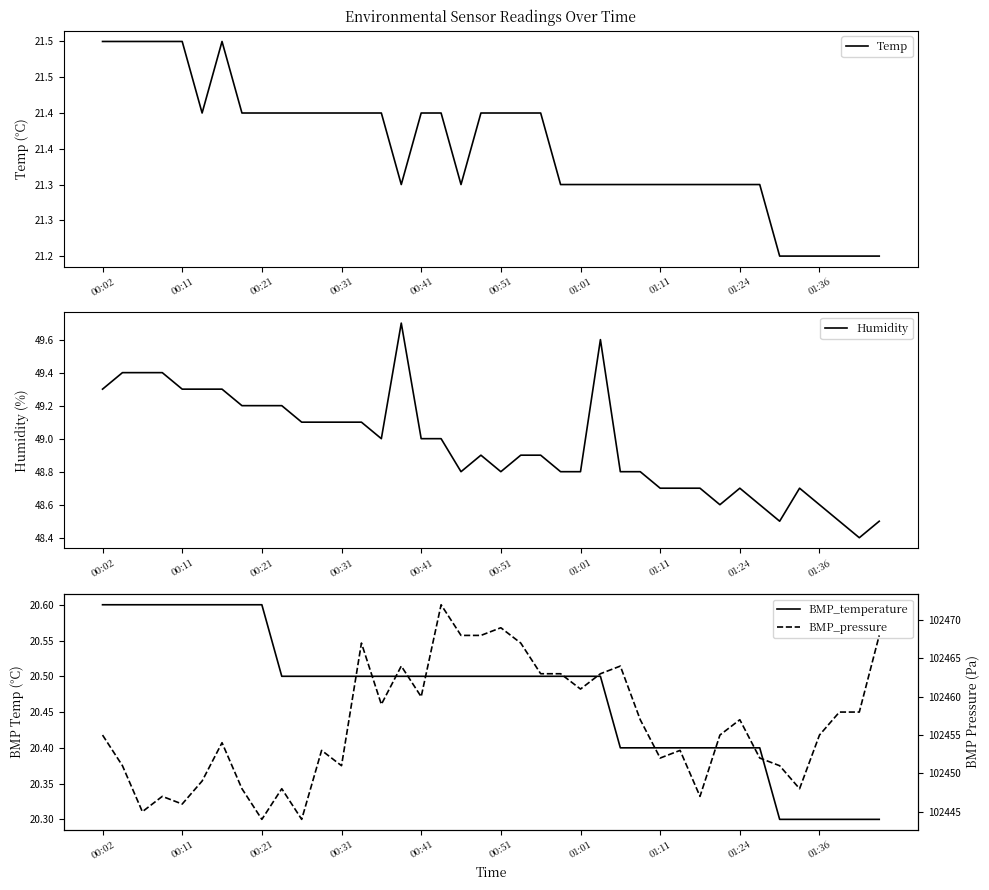

What are all the series names shown in the legend?

Temp, Humidity, BMP_temperature, BMP_pressure